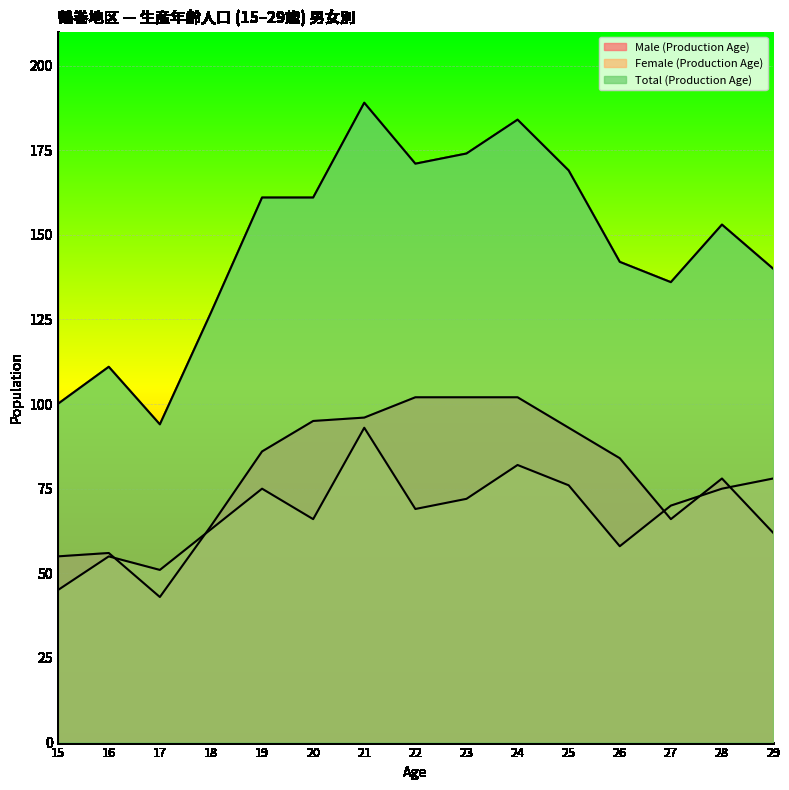

Is the value of Total (Production Age) at 29 greater than the value of Male (Production Age) at 21?

Yes